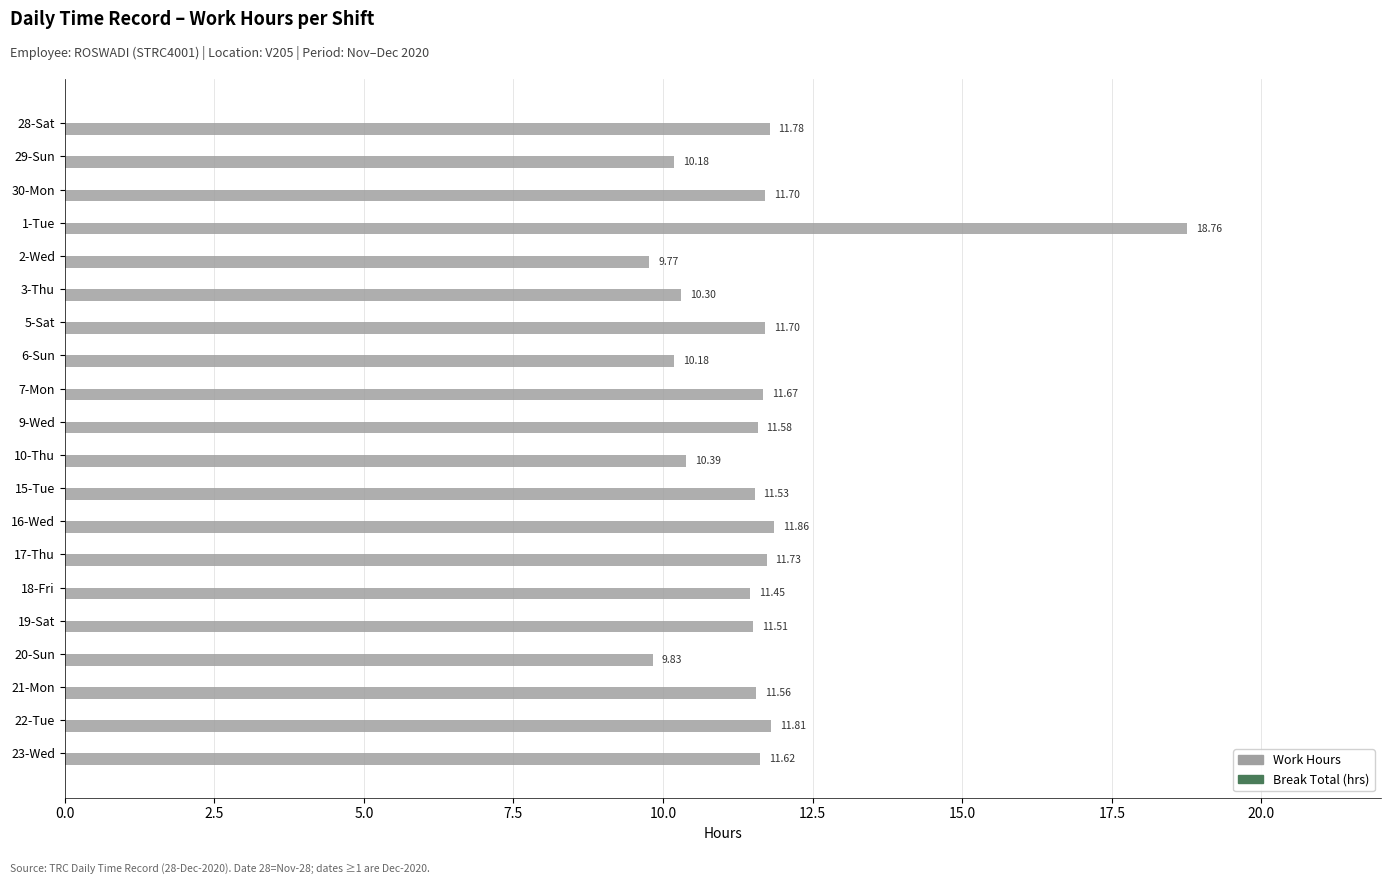

What is the difference between the maximum and second lowest values?

8.9